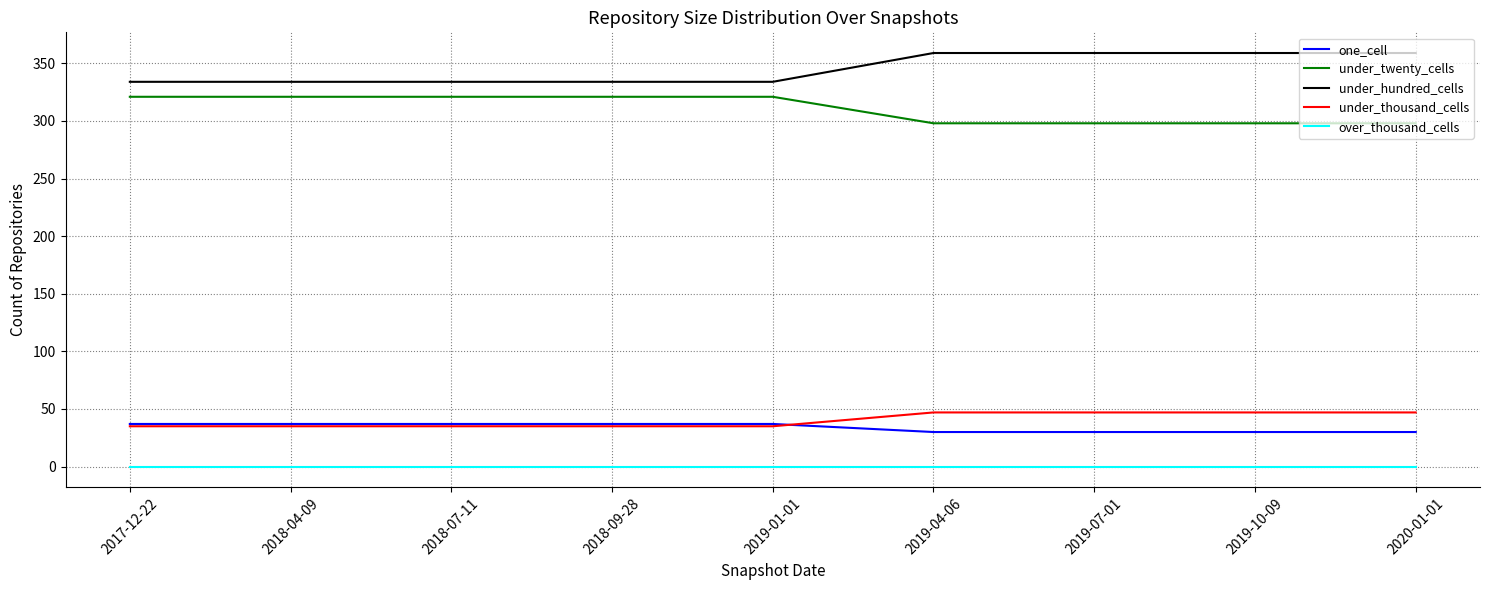

What is the total value across all series at 2018-09-28?

727